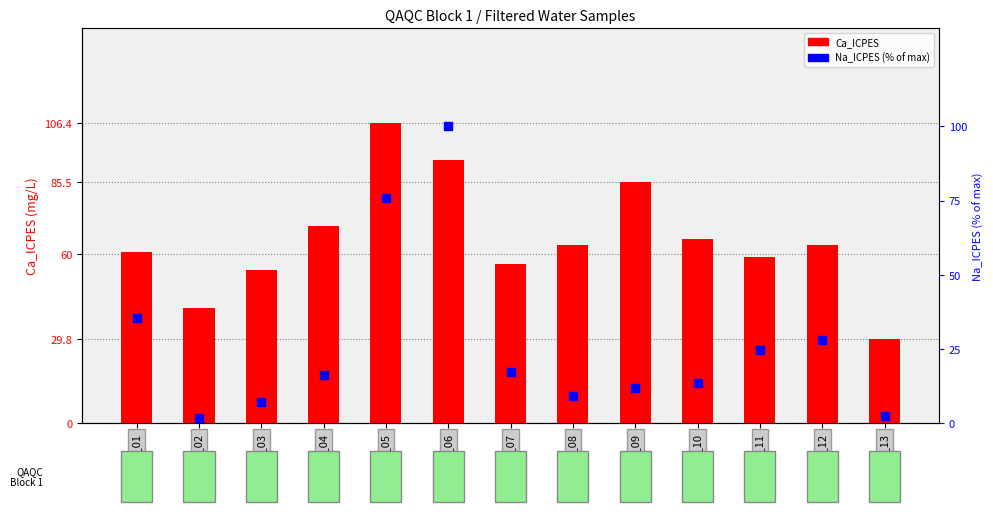

At how many categories does at least one series exceed 19?

13